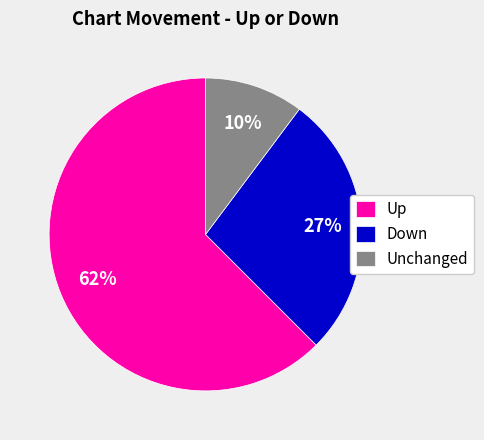

What is the ratio of the value at Down to the value at Up?

0.4